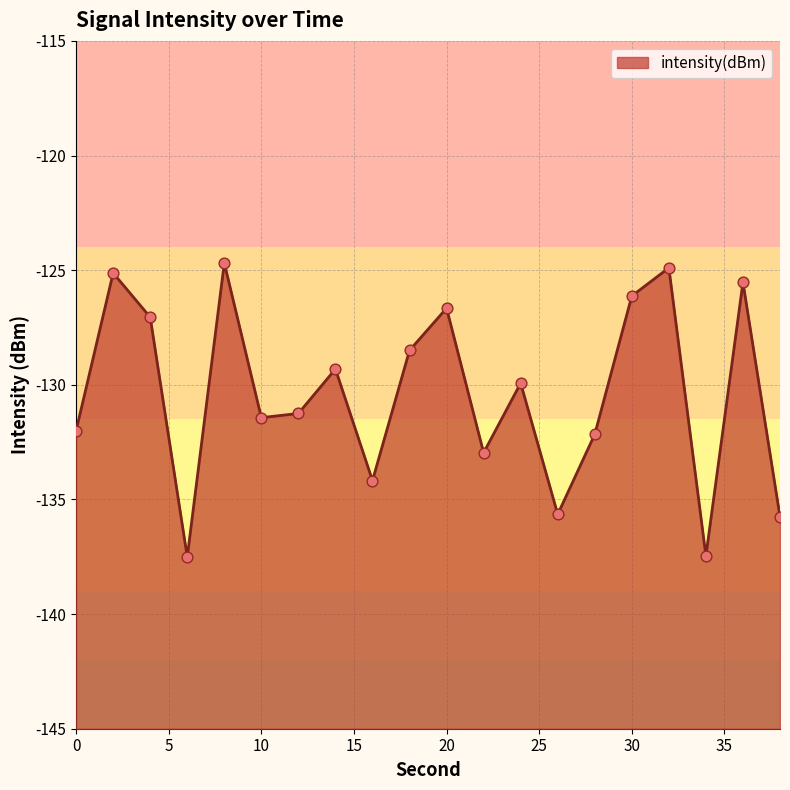

What is the change in value from 10 to 22?

-1.5